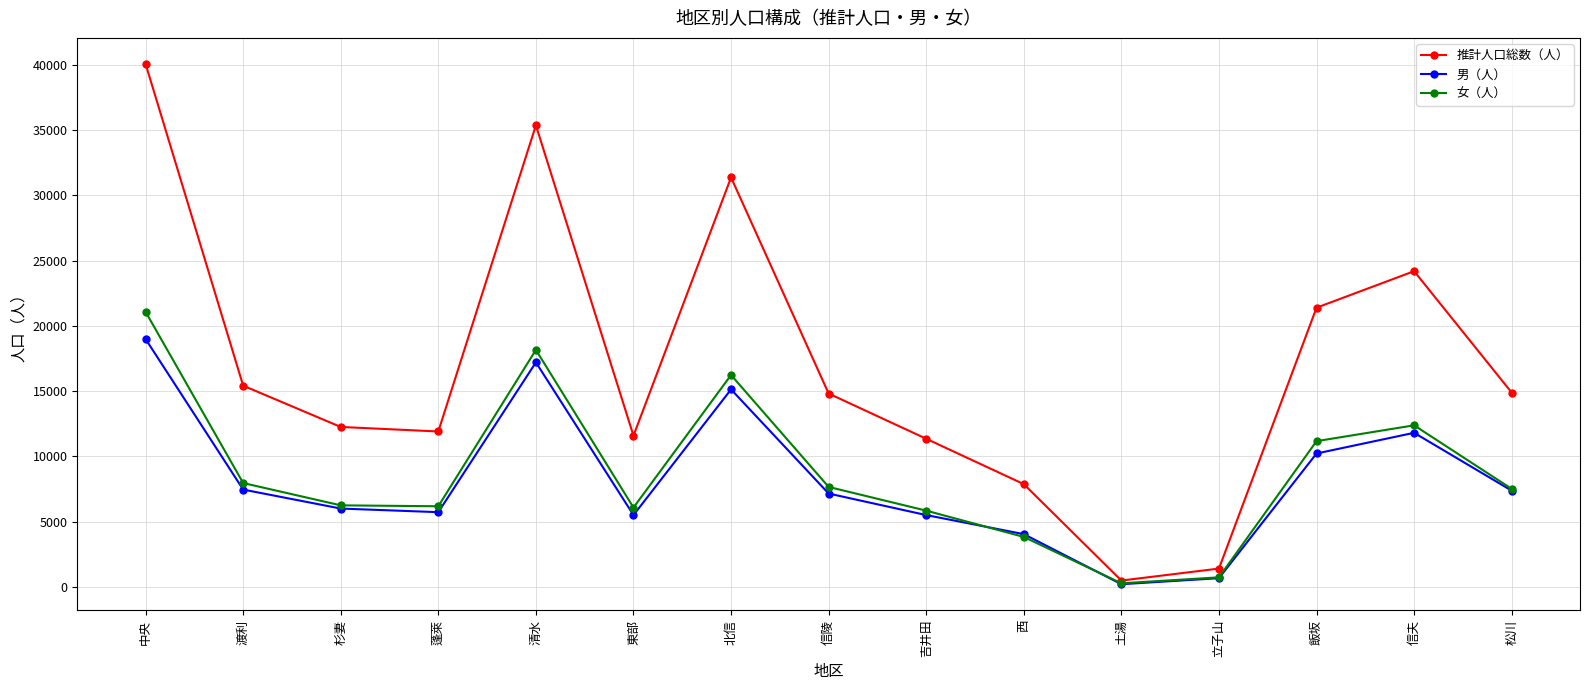

What is the label of the 5th point from the right?

土湯